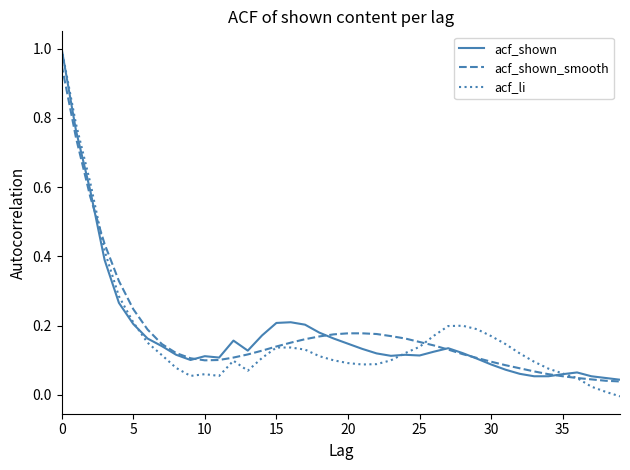

Which series has the widest spread of values?

acf_li